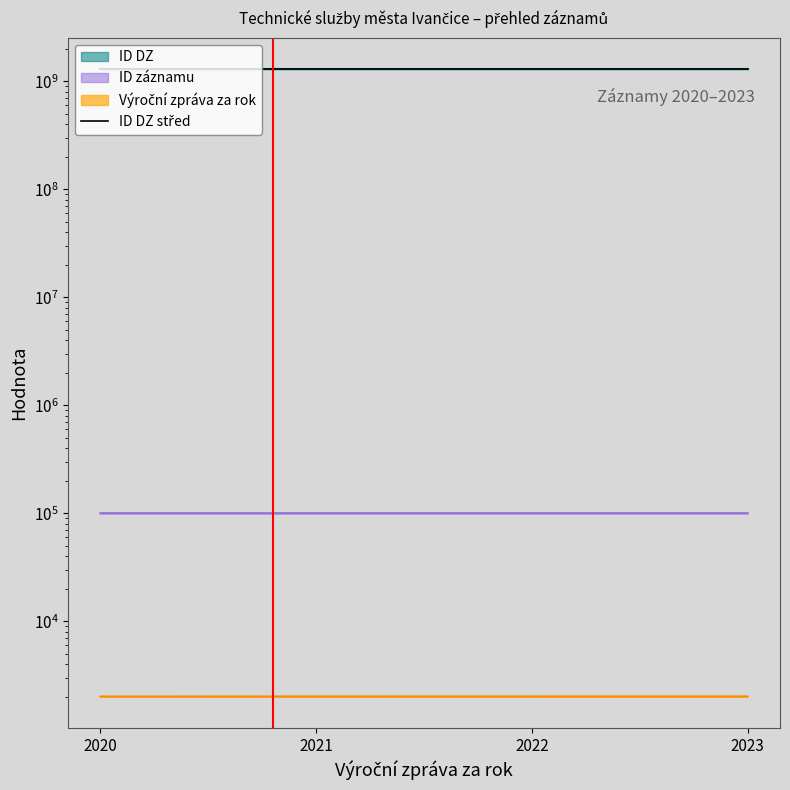

True or false: the data has more than 2 interior local peaks.

False